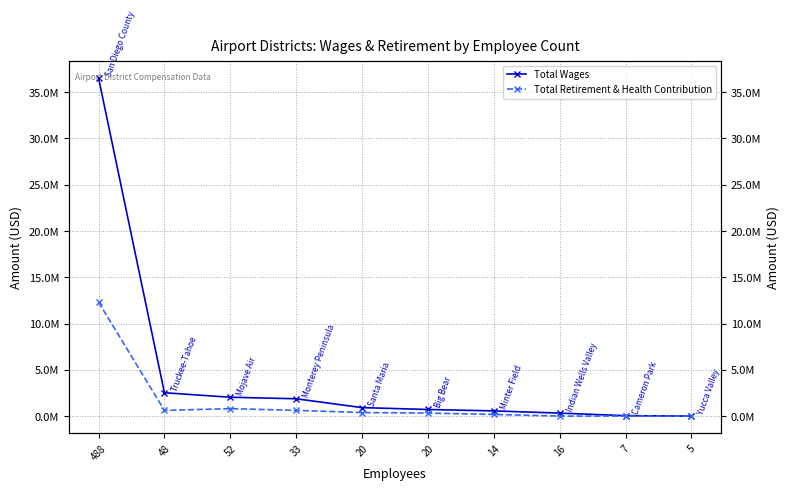

At which category is the sum across all series the highest?

488